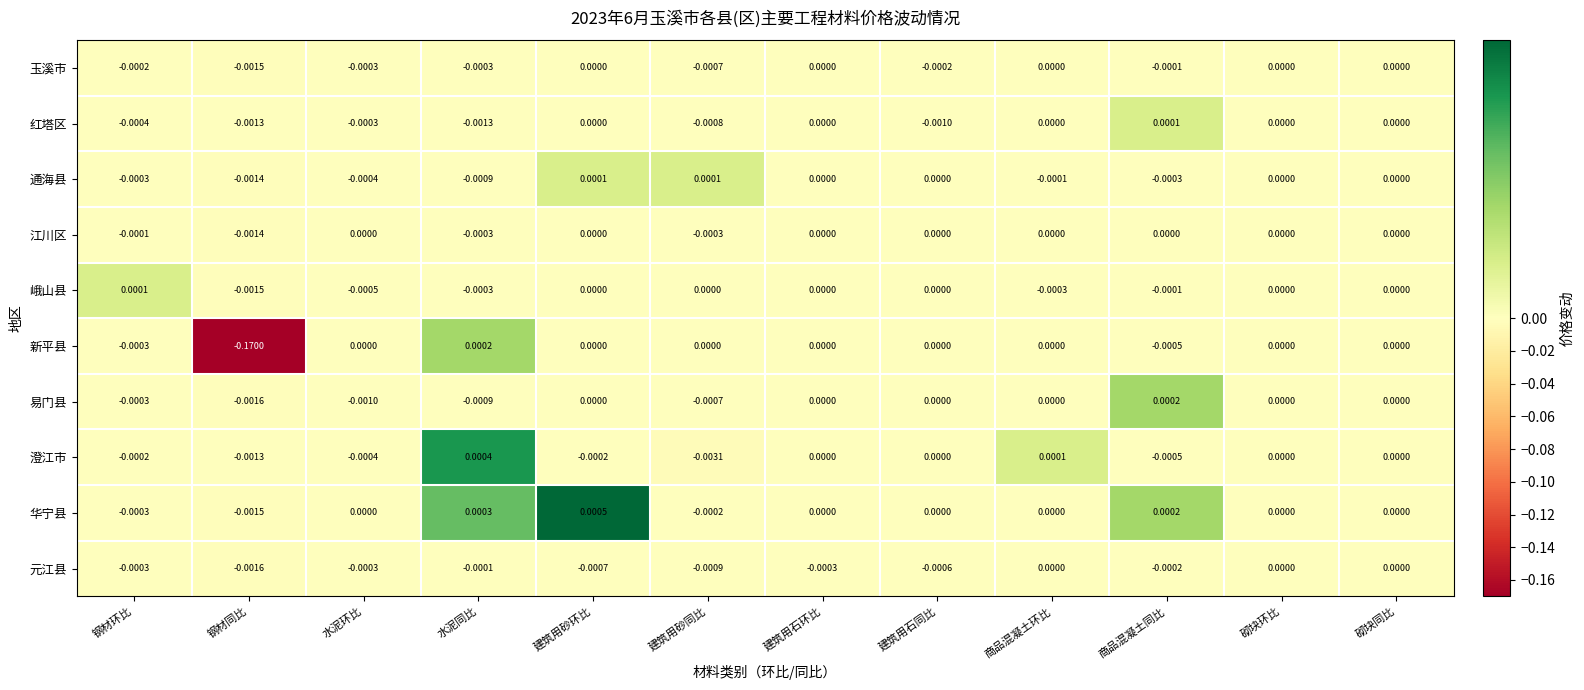

How many data points in 元江县 are less than 0?

9